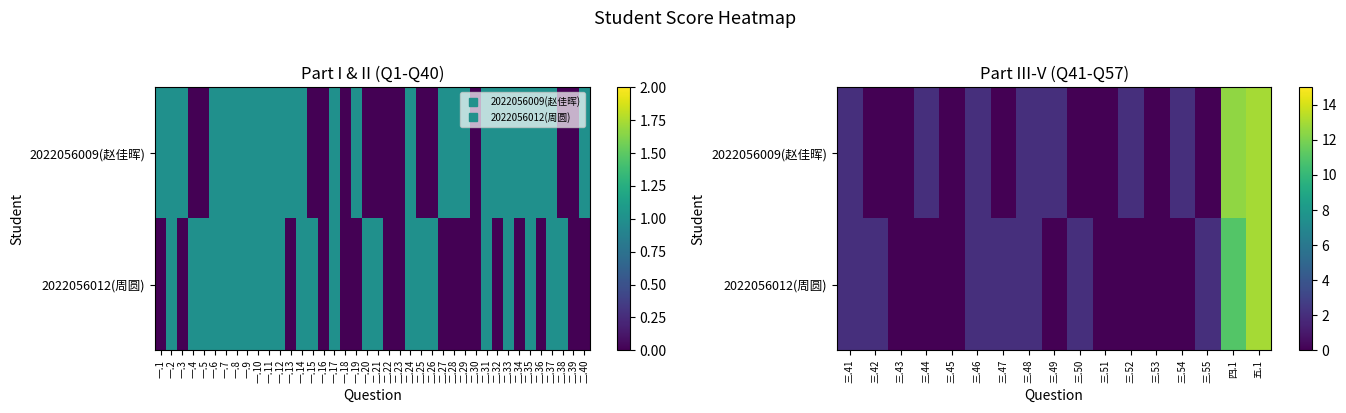

Between 三.49 and 三.52, which series saw the biggest shift?

2022056009(赵佳晖)